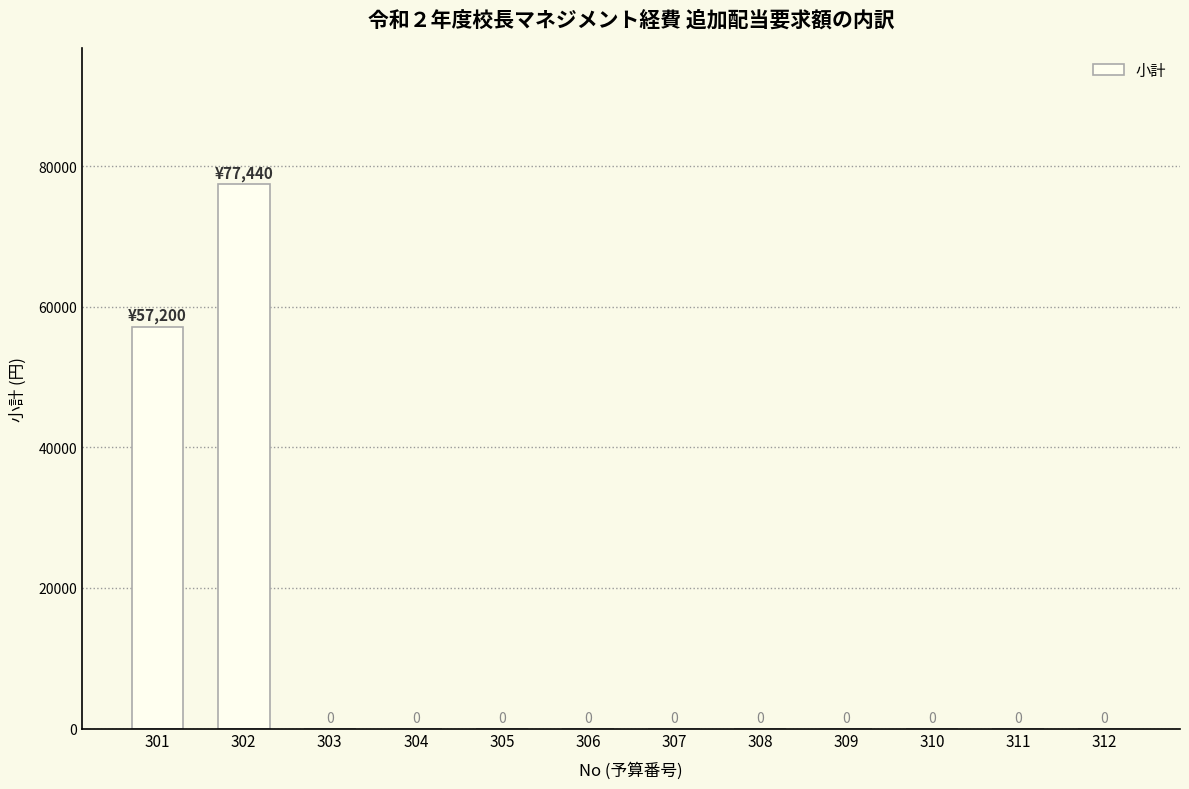

The value at 306 is -30716. True or false?

False